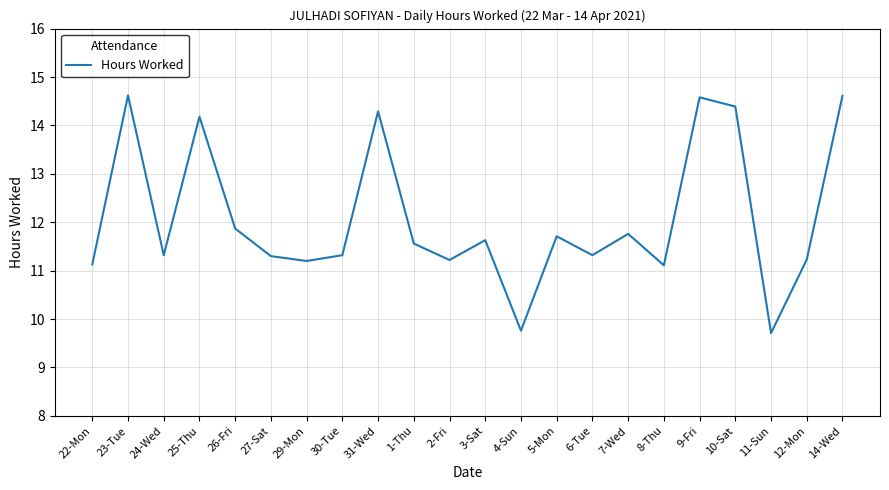

Reading left to right, what are all the values shown in this chart?

11.1	14.6	11.3	14.2	11.9	11.3	11.2	11.3	14.3	11.6	11.2	11.6	9.8	11.7	11.3	11.8	11.1	14.6	14.4	9.7	11.2	14.6